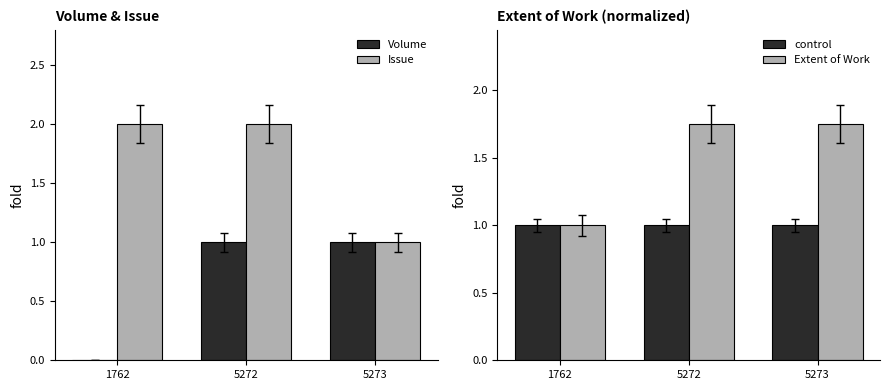

List the series in order of their peak value, lowest first.

Volume, control, Extent of Work, Issue